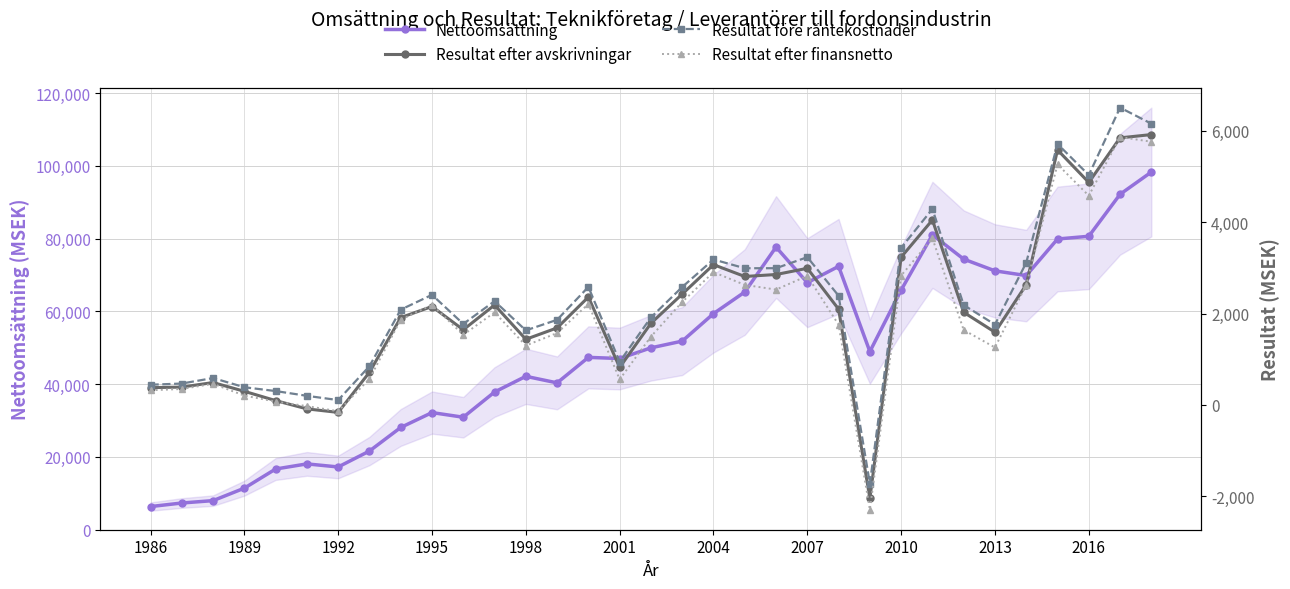

What is the lowest value of the Nettoomsättning series?

6363.6